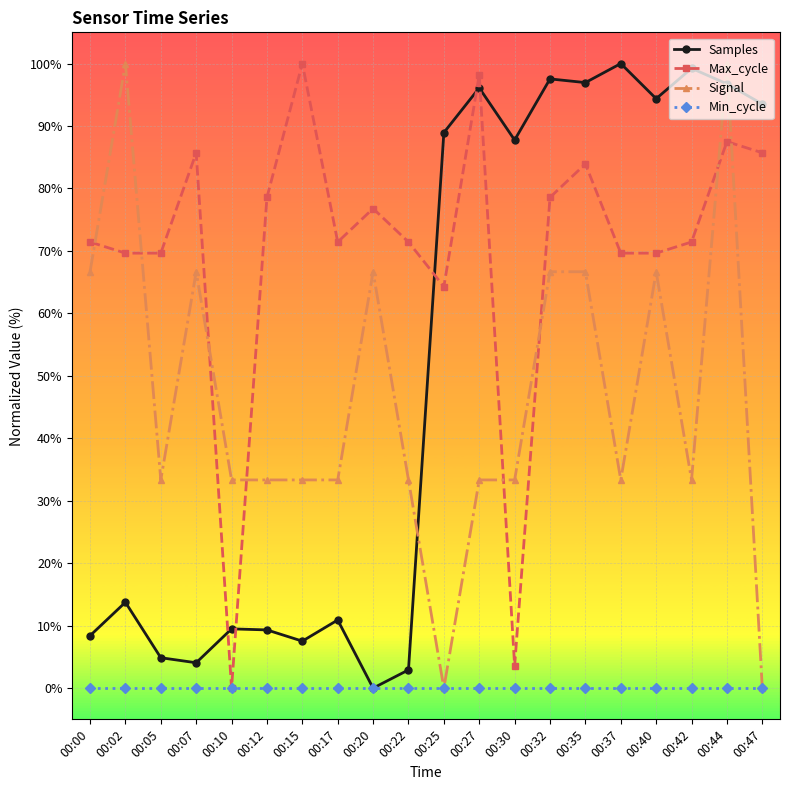

Between 00:25 and 00:37, which series saw the biggest shift?

Signal